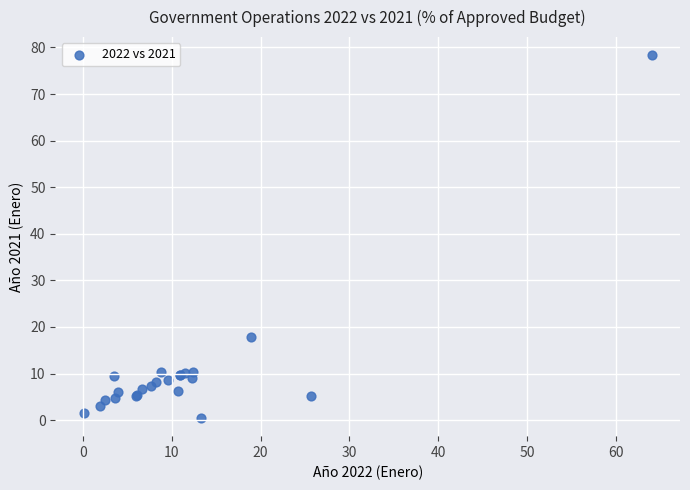

What Y value in the scatter plot is closest to 39?

17.8